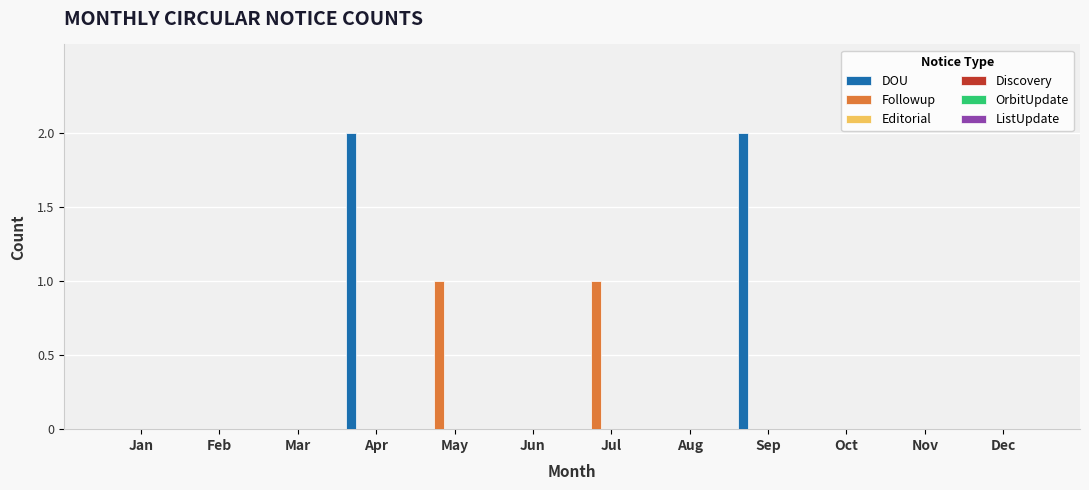

How many distinct data groups are displayed?

2